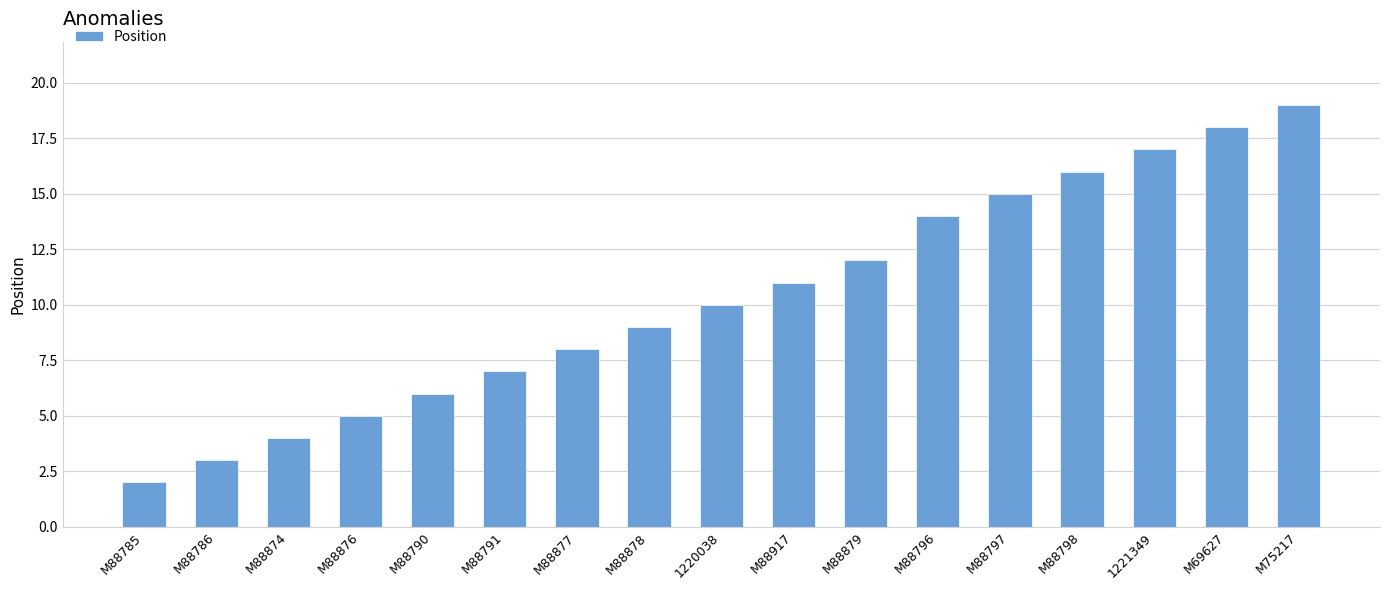

Is it true that the value at M88874 is 1?

False